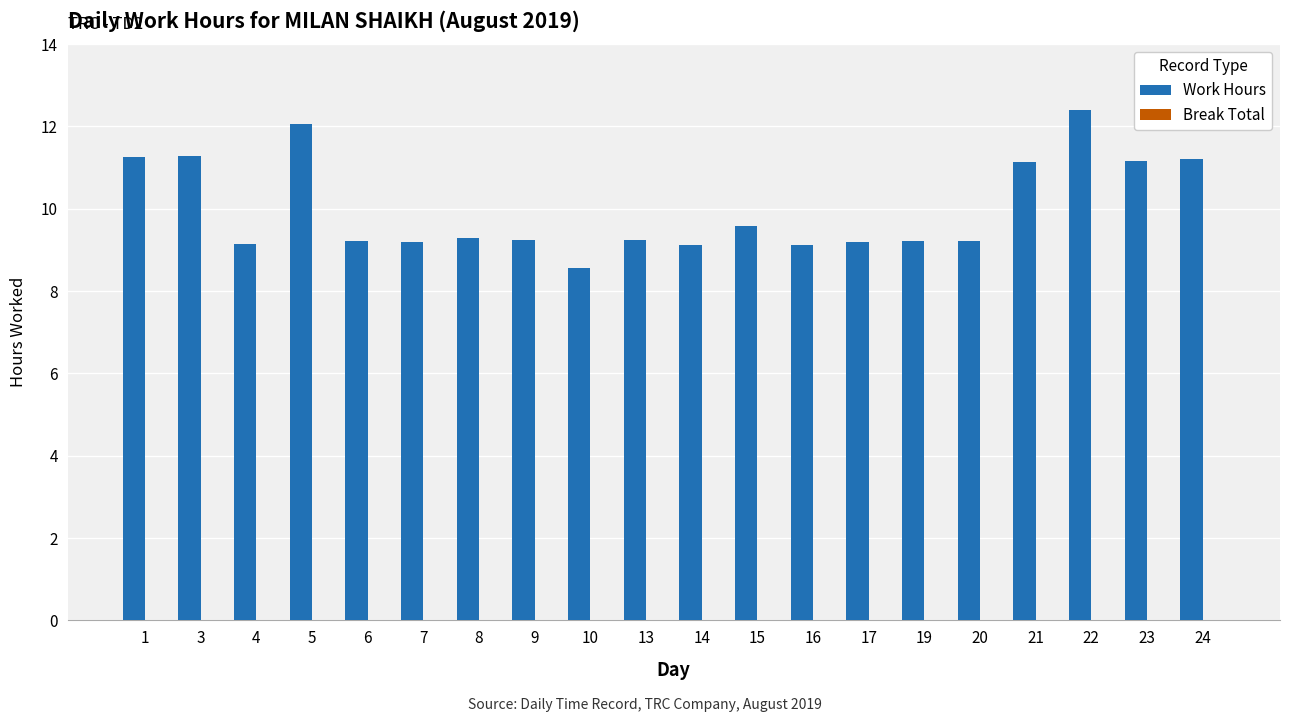

What is the value of the 11th bar from the left?

9.1